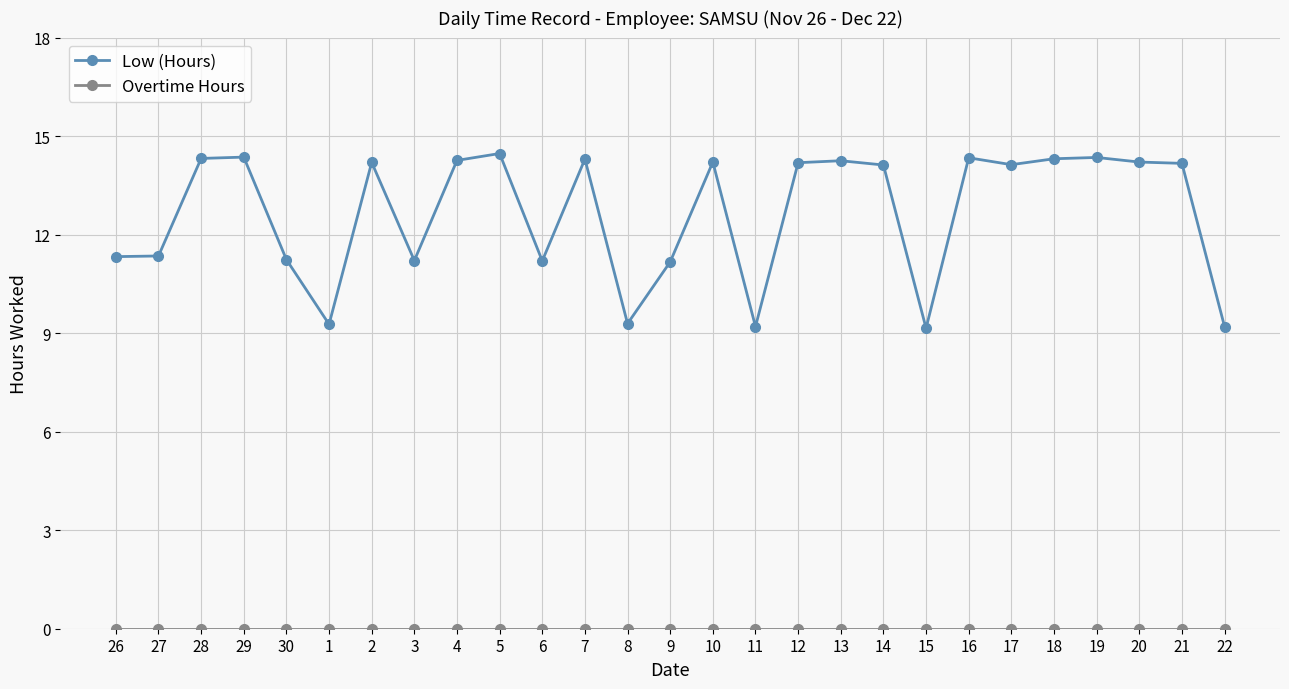

Read the Low (Hours) value at 14.

14.1